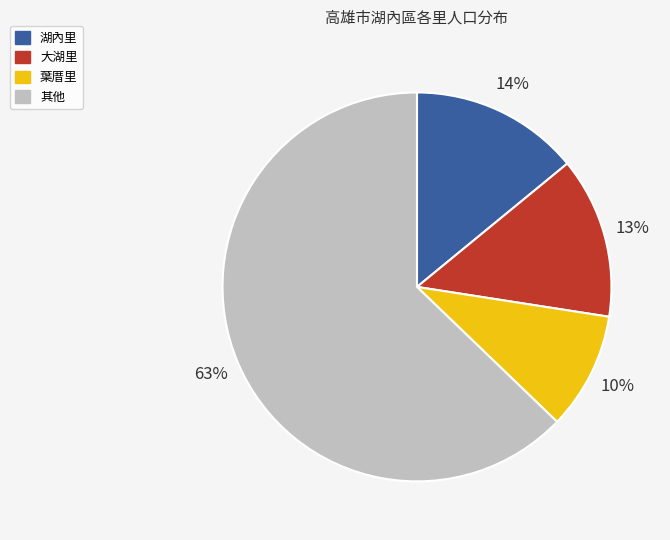

Does any single category account for the majority?

Yes